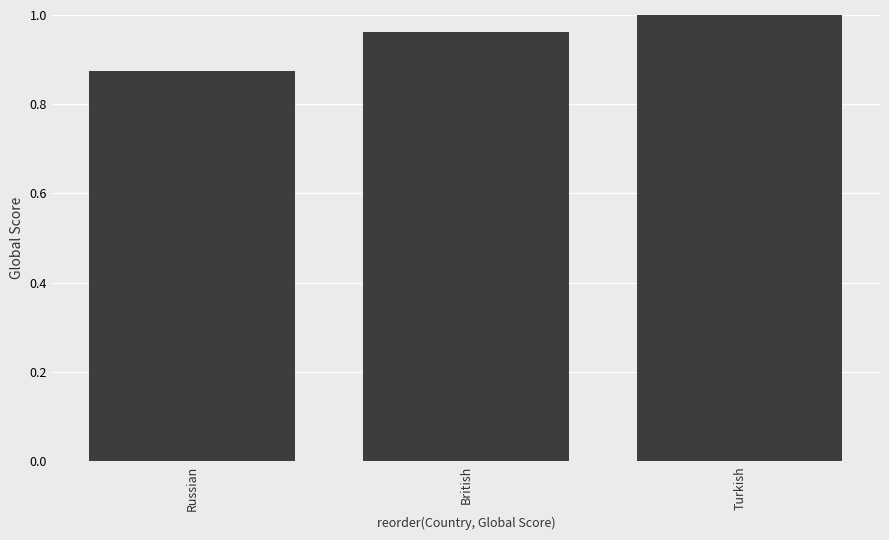

What is the label of the 2nd bar from the right?

British